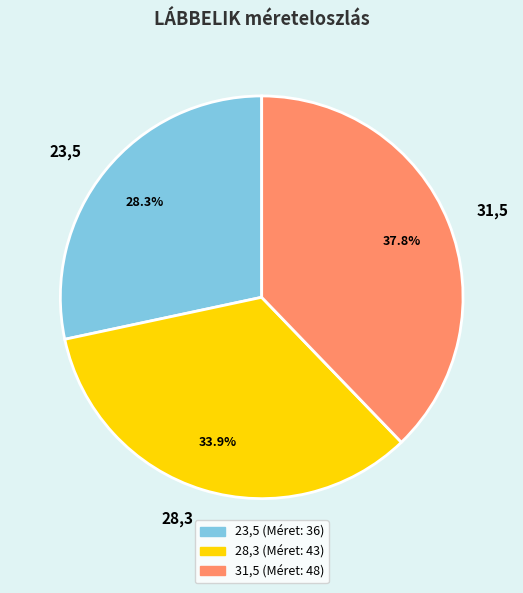

Count the number of slices in the pie.

3